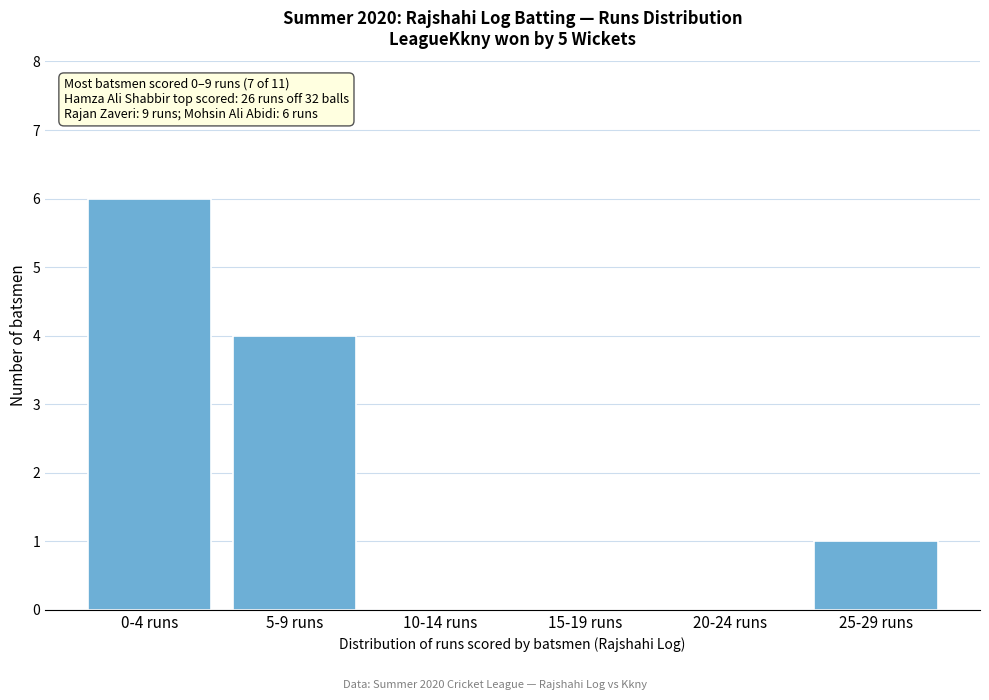

Reading left to right, what are all the values shown in this chart?

0-4 runs=6	5-9 runs=4	10-14 runs=0	15-19 runs=0	20-24 runs=0	25-29 runs=1